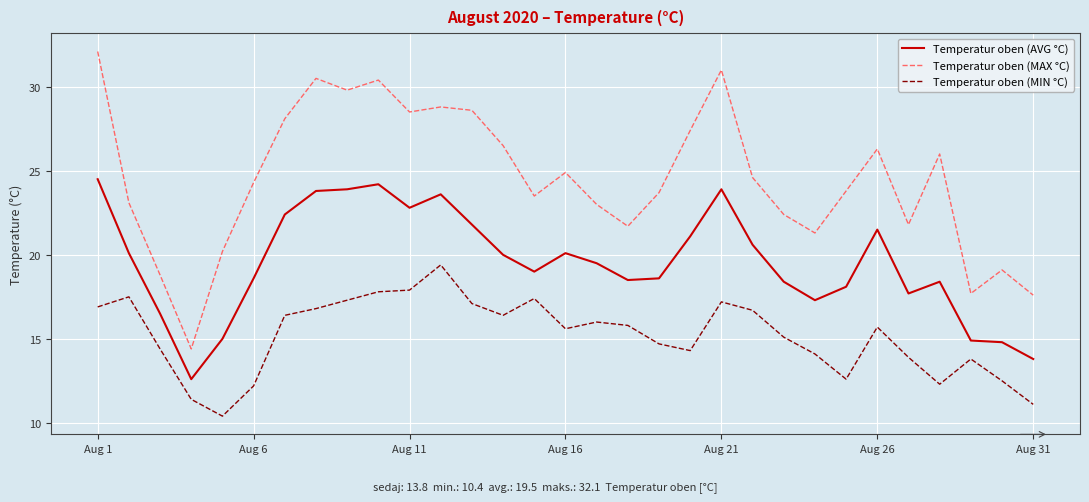

Which series has the widest spread of values?

Temperatur oben (MAX °C)